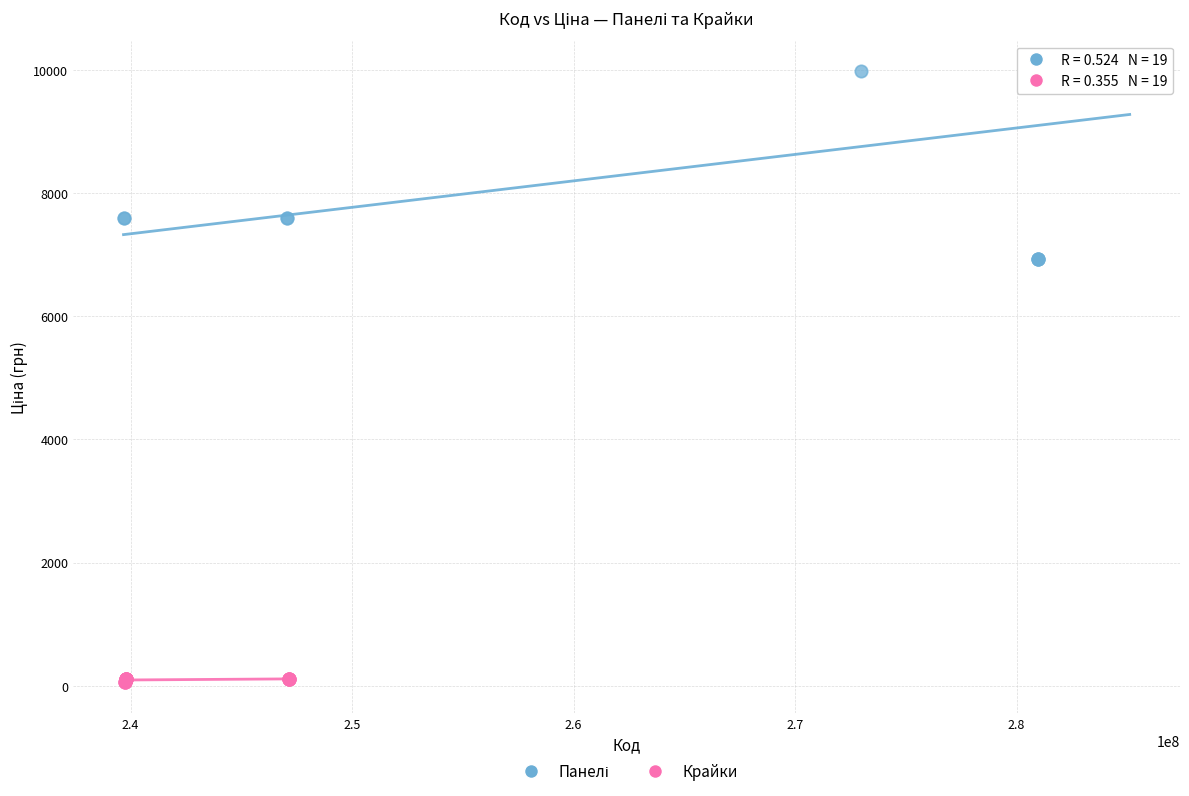

Which series reaches the minimum Y coordinate?

Крайки